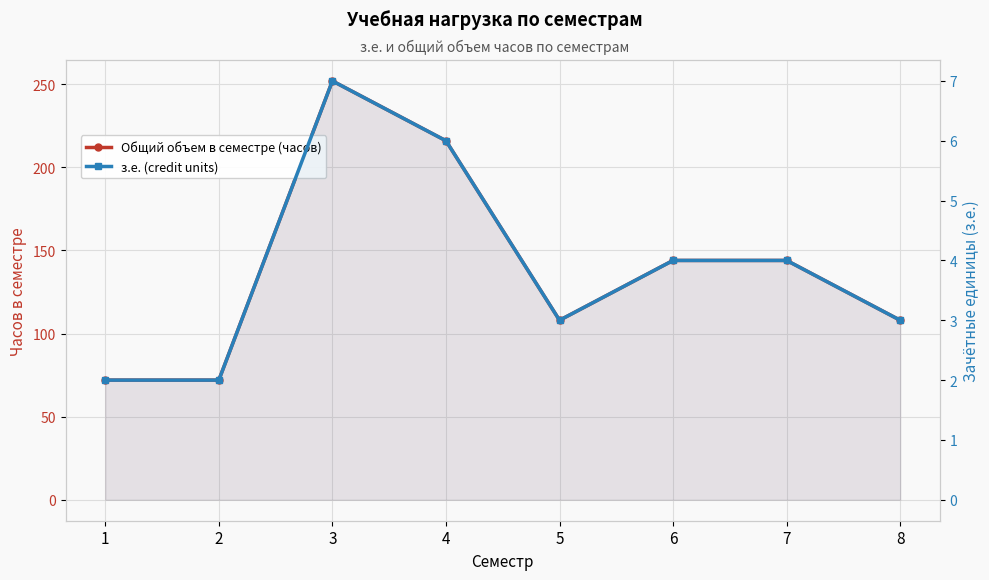

True or false: з.е. (credit units) and Общий объем в семестре (часов) intersect in this chart.

False